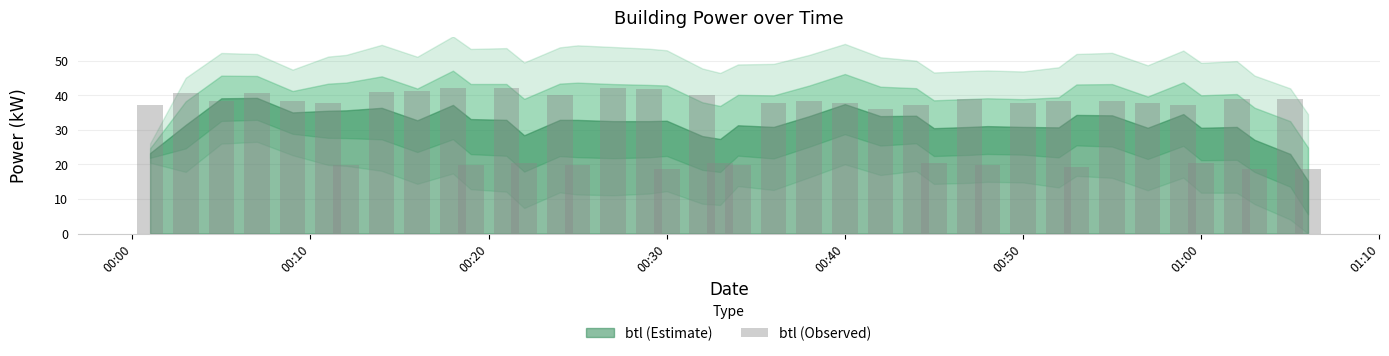

What is the value of the 33rd bar from the left?

38.4